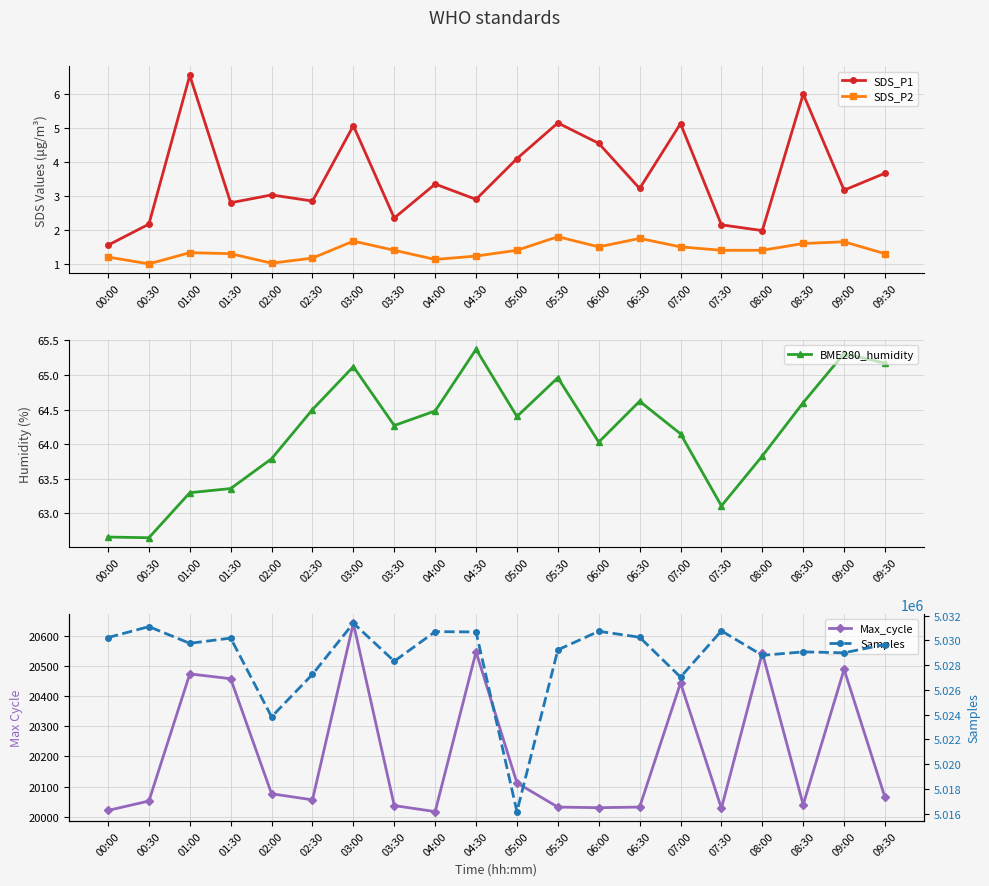

True or false: SDS_P2 and SDS_P1 cross at least once.

False